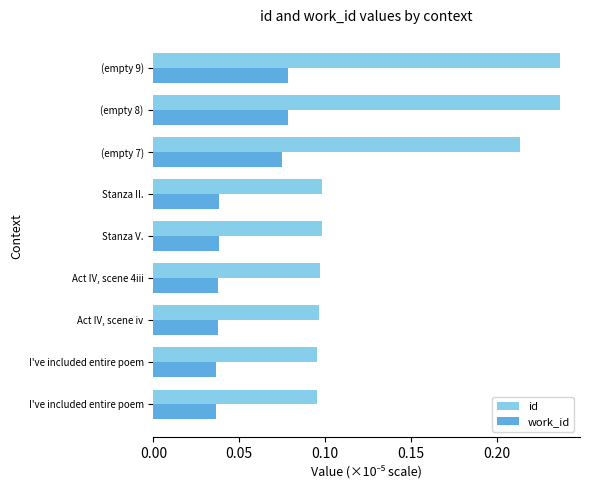

What is the highest value of the id series?

0.2